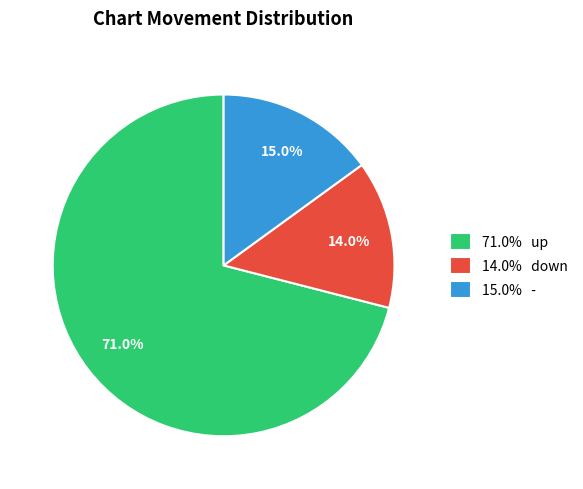

Is there any slice that represents more than half of the pie?

Yes